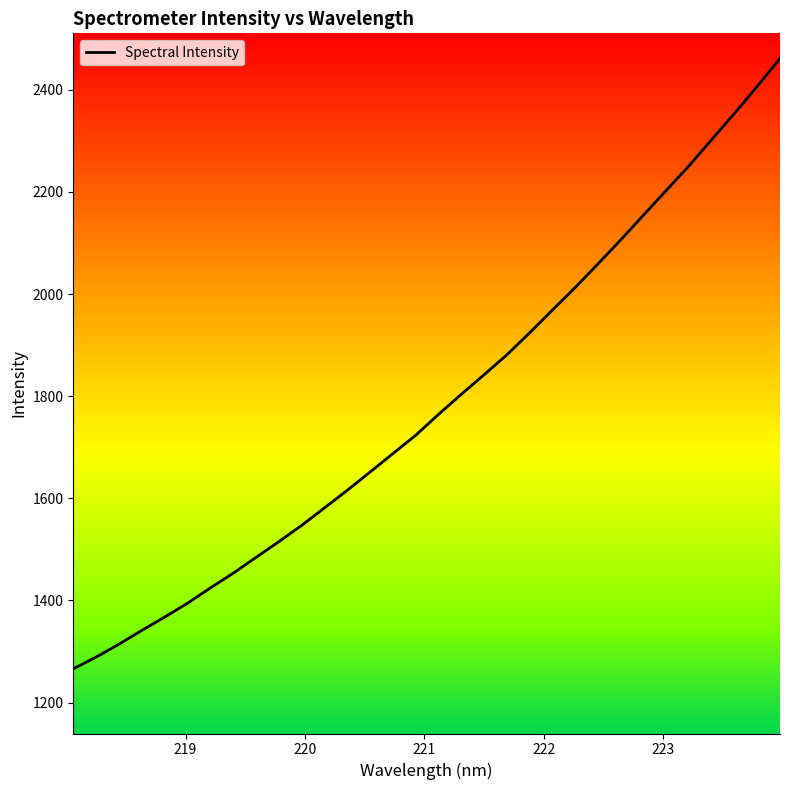

What is the value of the 13th point from the left?

1615.3